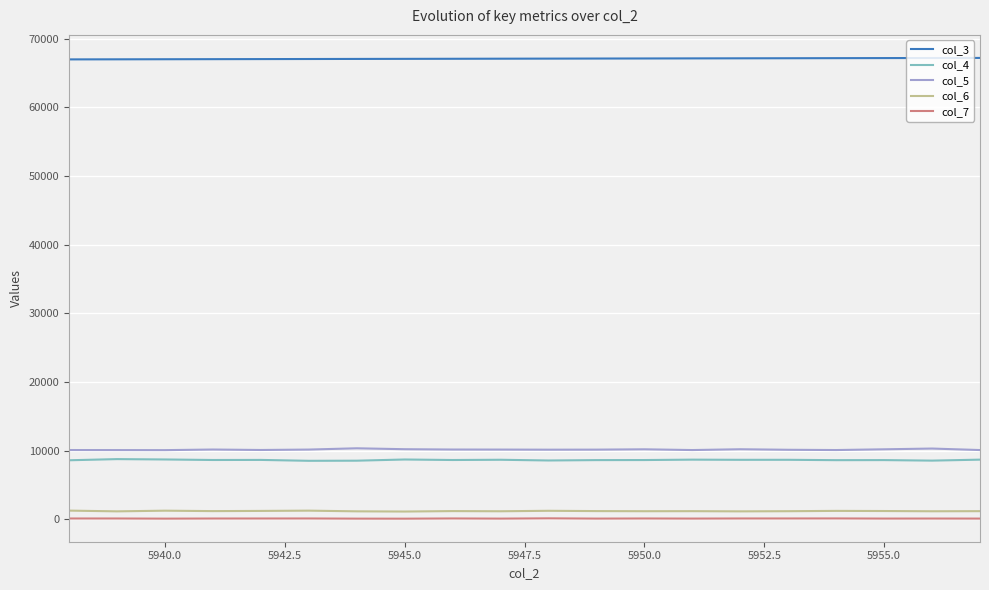

What is the maximum value shown in the chart?

67201